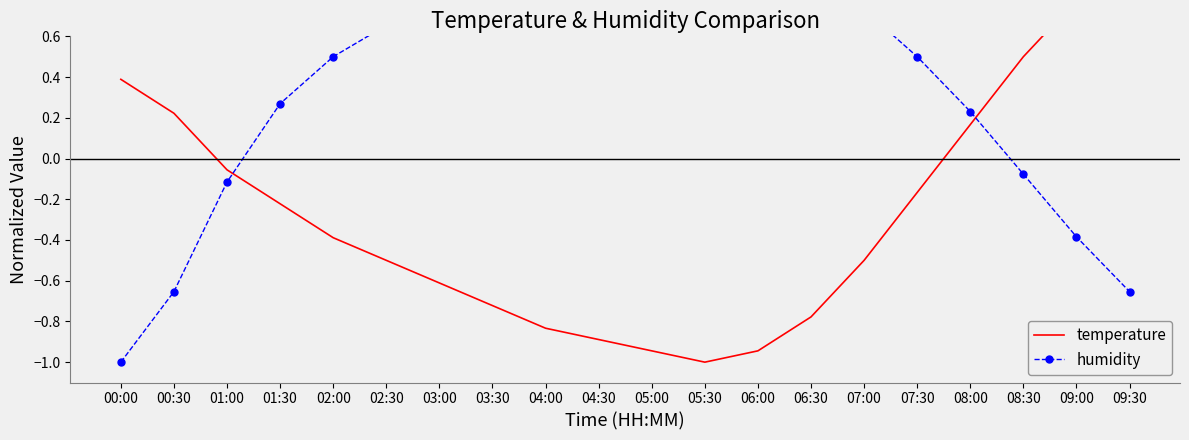

How many values in the temperature series are below 0?

14